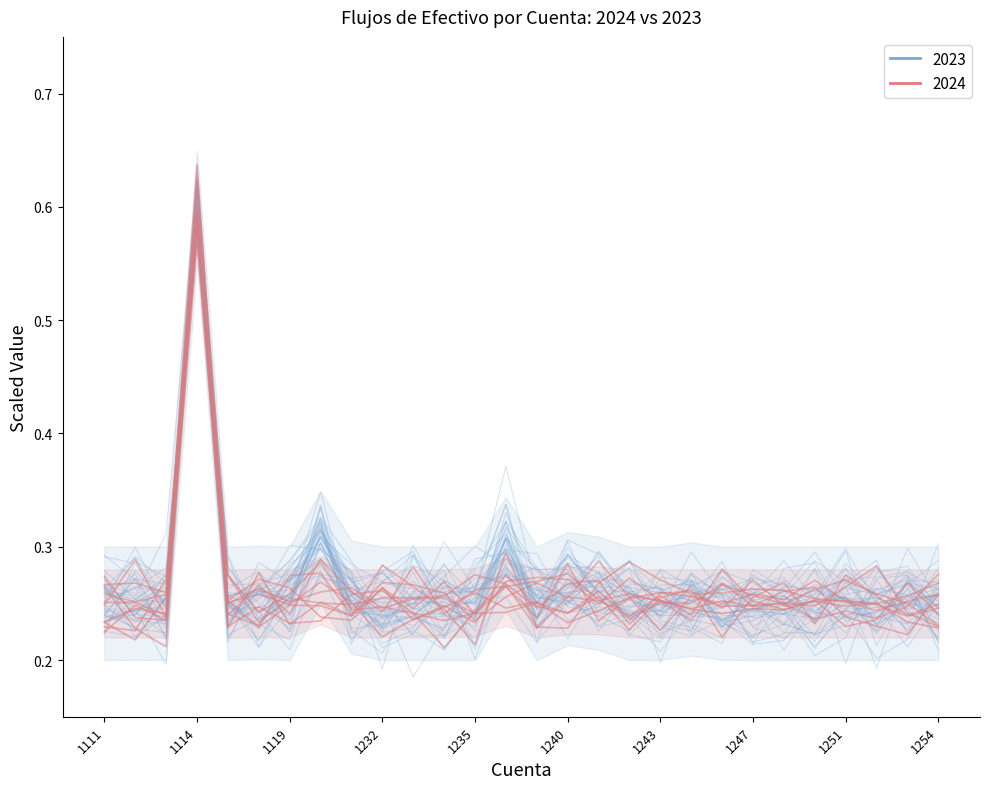

Is the value of 2023 at 1115 greater than the value of 2024 at 1252?

No